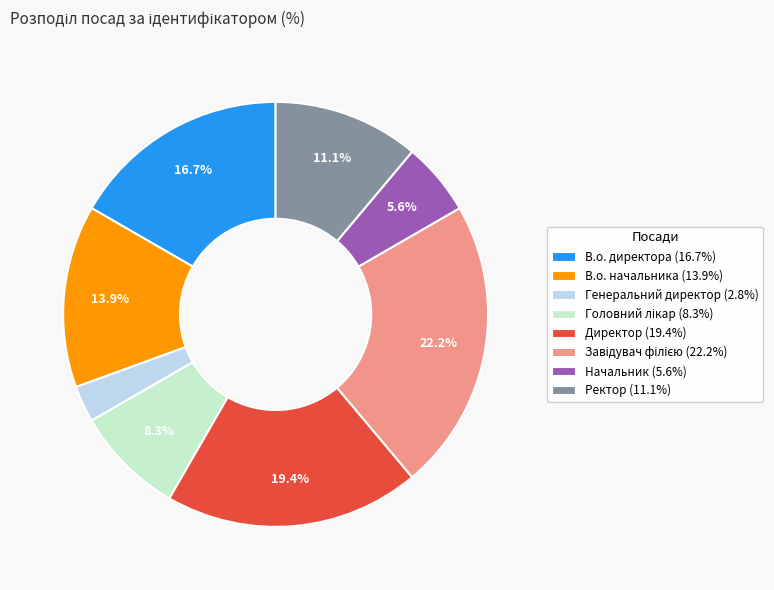

To the nearest percent, what portion does Ректор represent?

11%